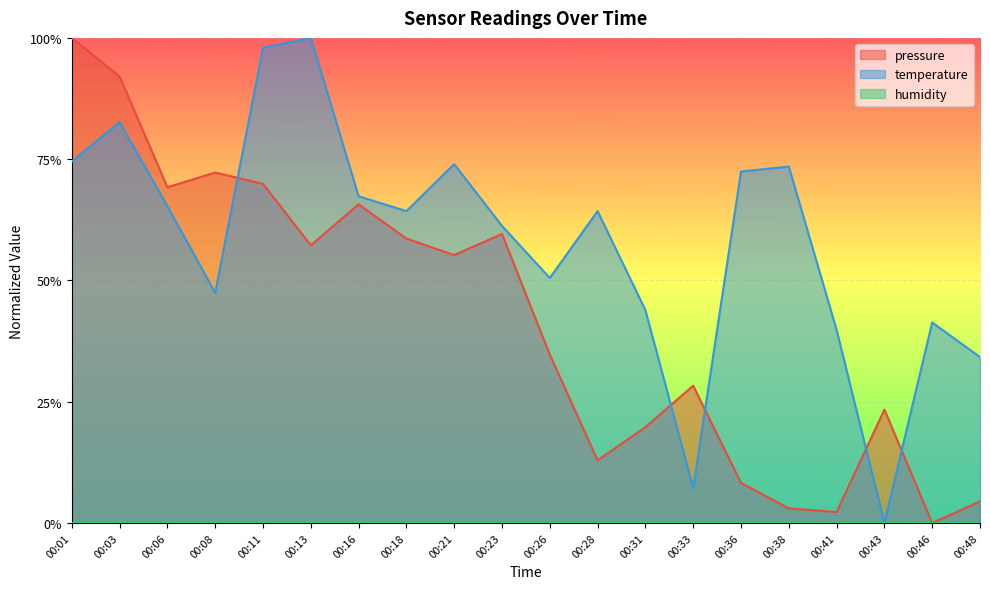

List the series in order of their overall mean, highest first.

temperature, pressure